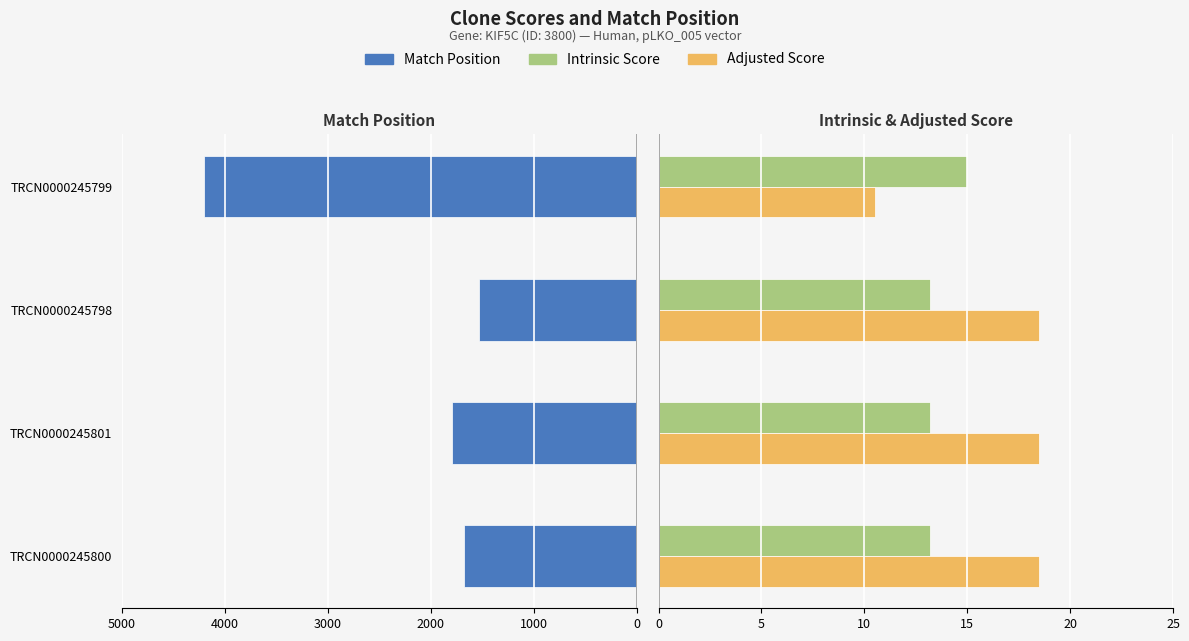

How many bars are there in each group?

3